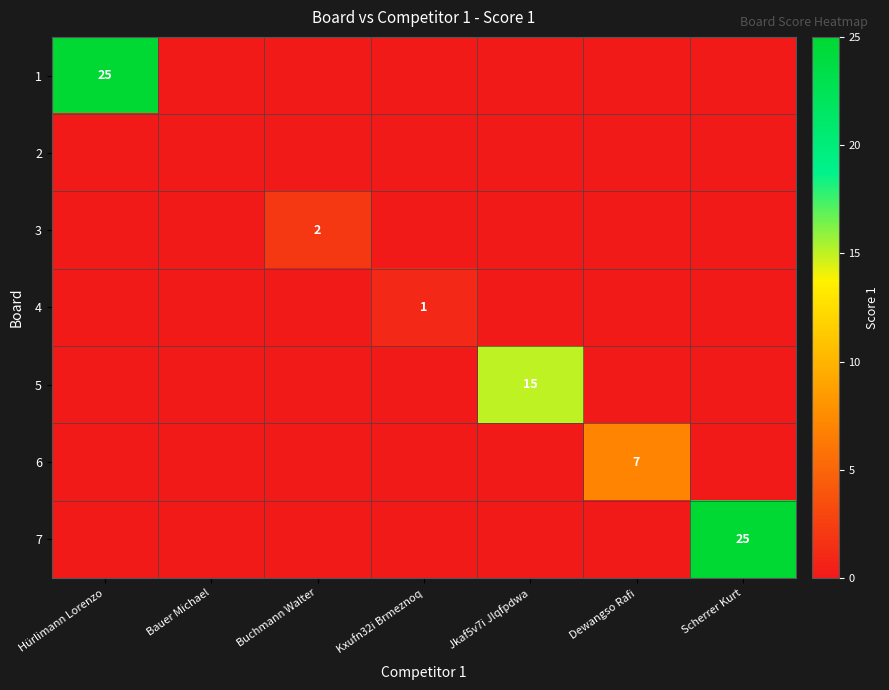

The 7 series shows 25 at Scherrer Kurt. True or false?

True